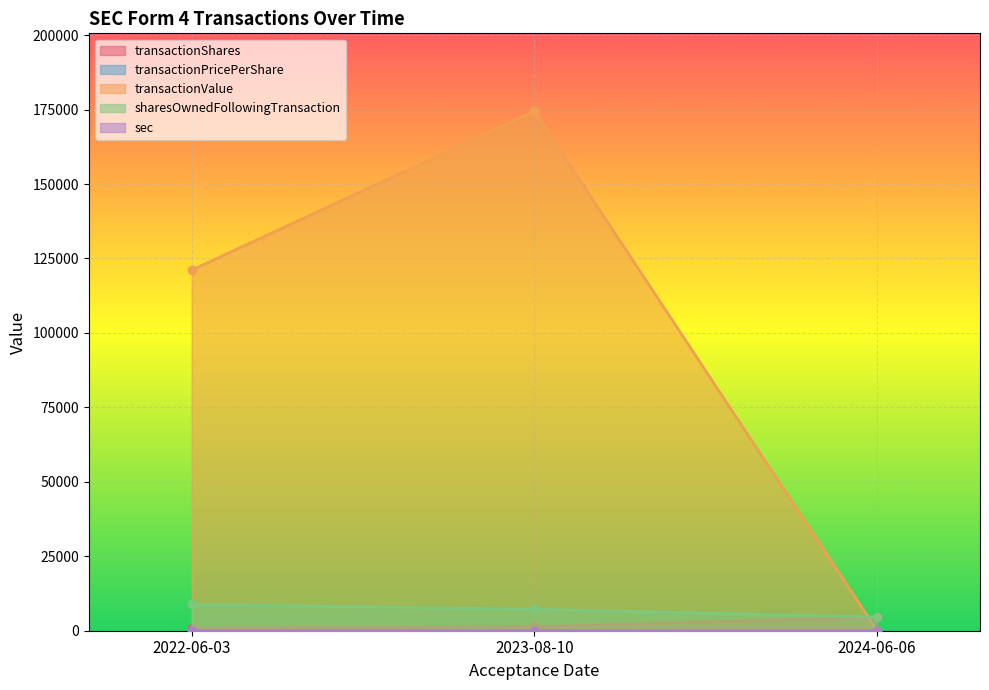

Is the value of sharesOwnedFollowingTransaction at 2024-06-06 greater than the value of transactionShares at 2024-06-06?

No